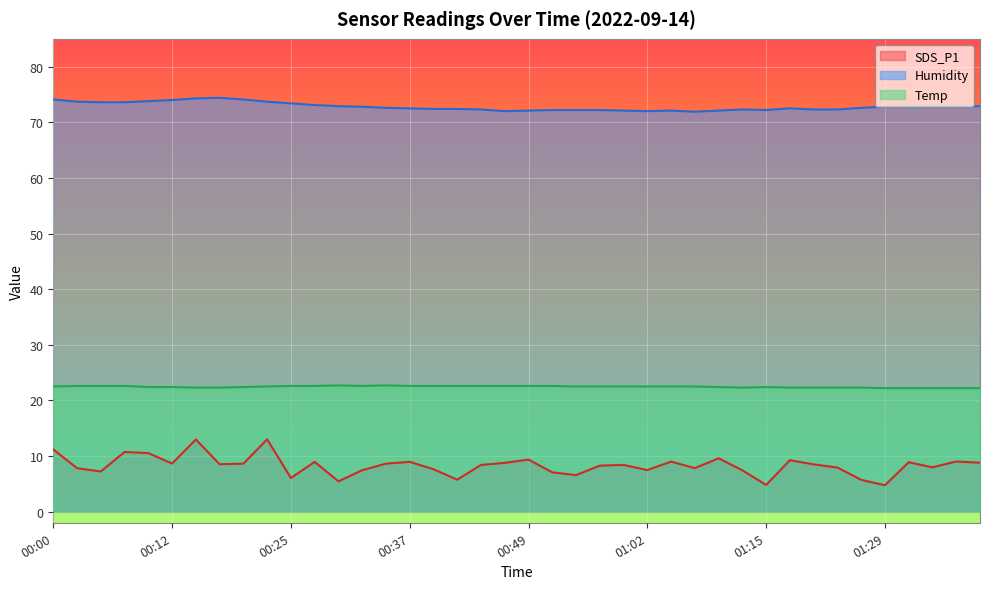

What are all the series names shown in the legend?

SDS_P1, Humidity, Temp